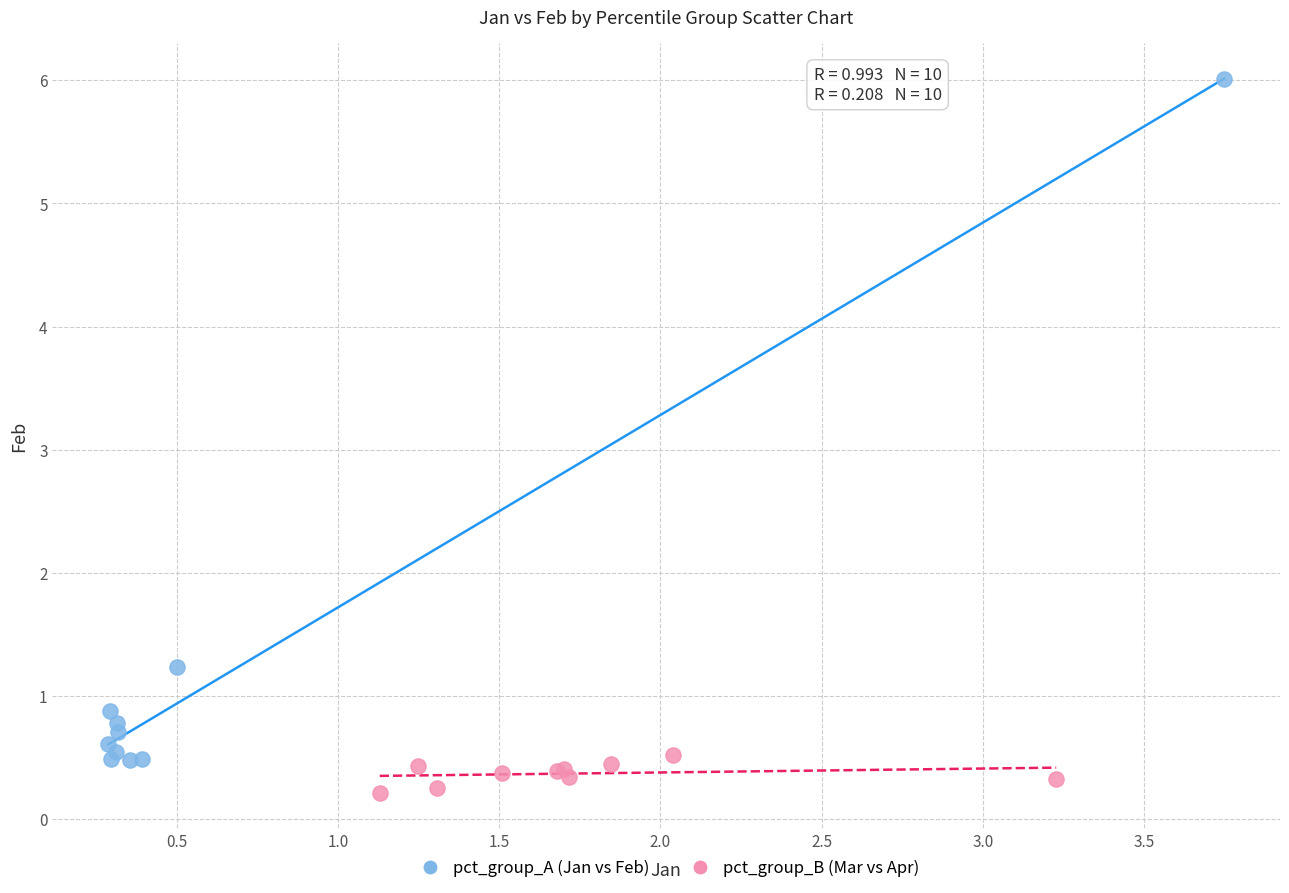

Which series contains the lowest Y value?

pct_group_B (Mar vs Apr)